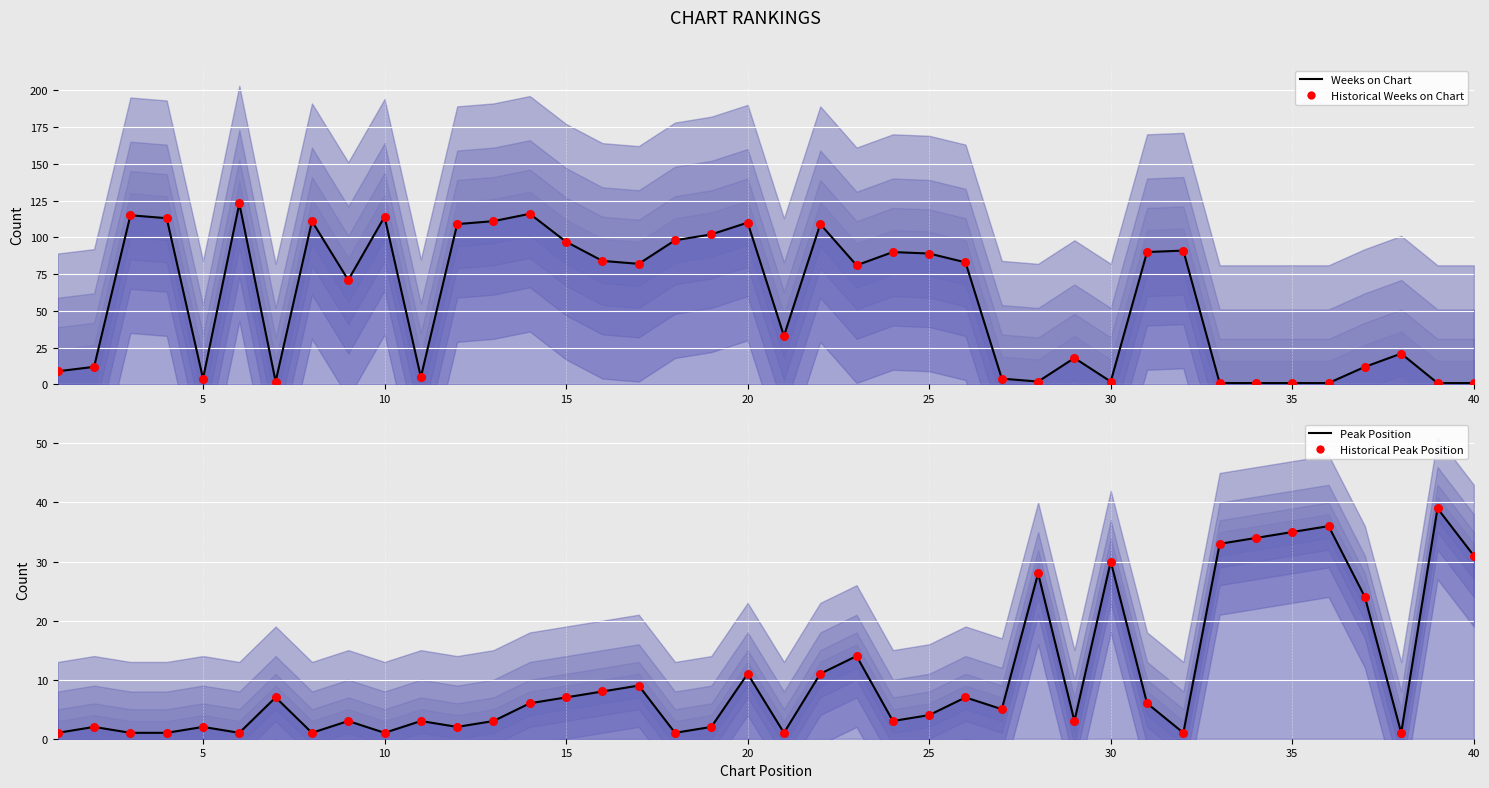

What is the total value across all series at 15?

114